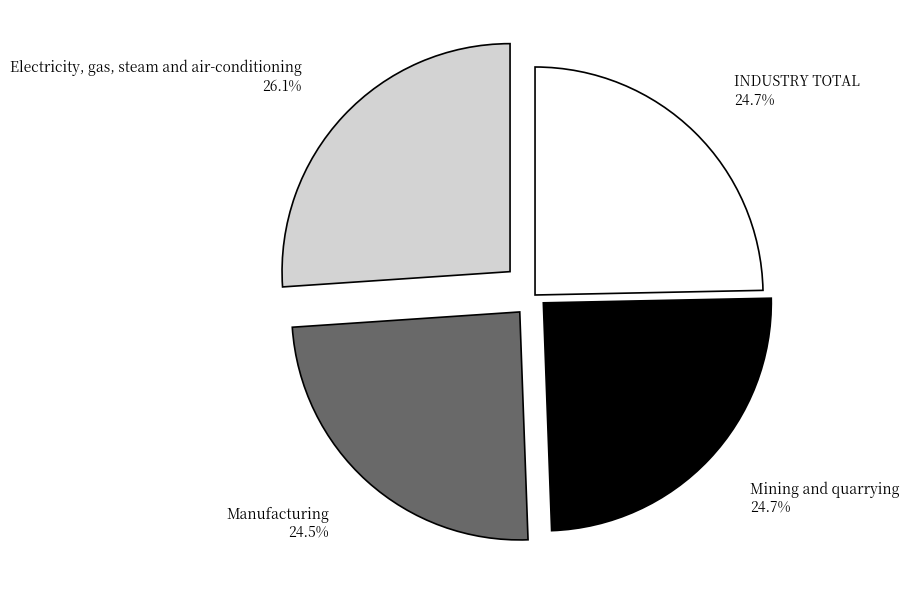

Does any single category account for the majority?

No